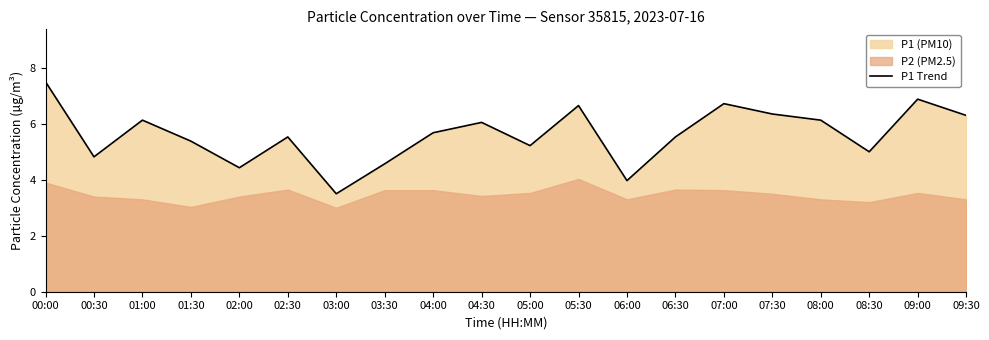

What is the sum of all values?

112.3